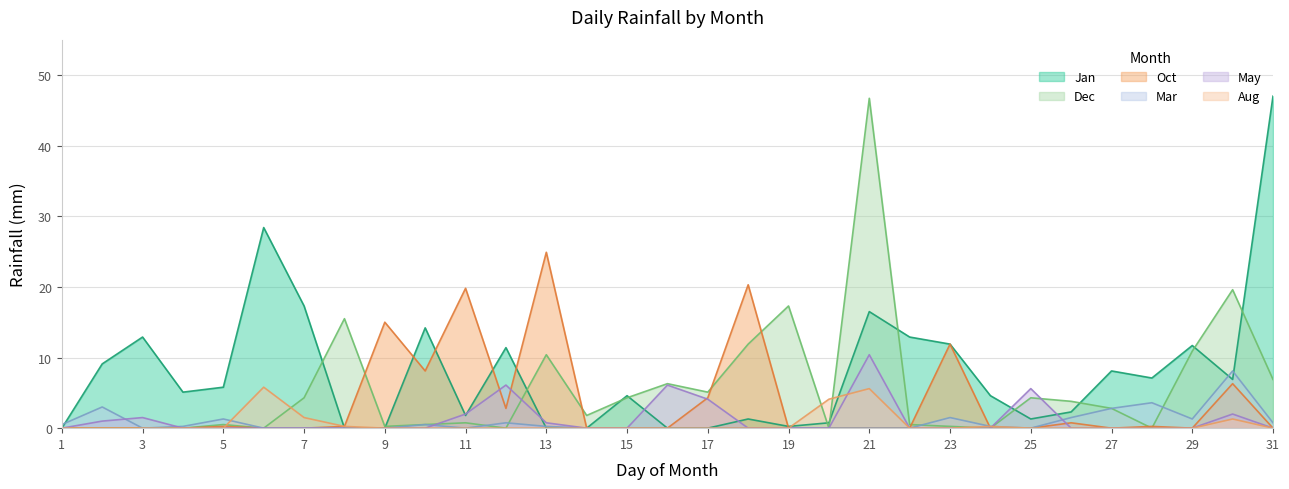

Which category has the highest value in the Dec series?

21